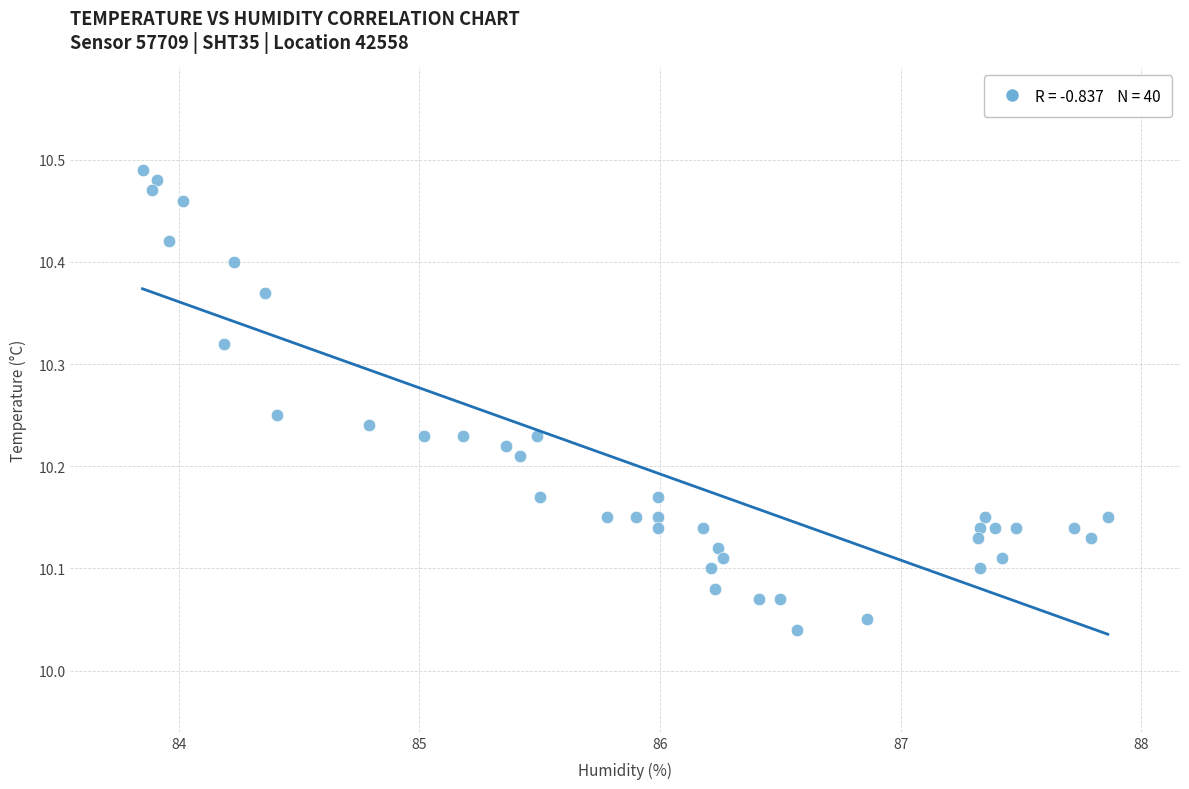

What is the range of X values (max minus min)?

4.0